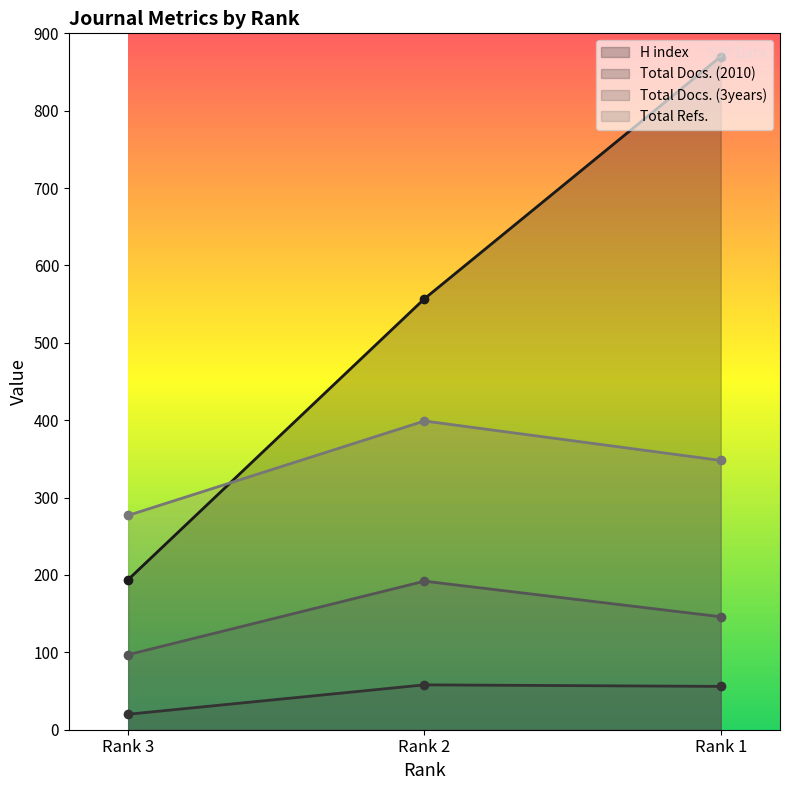

What is the difference between the maximum and minimum values in the Total Docs. (2010) series?

38